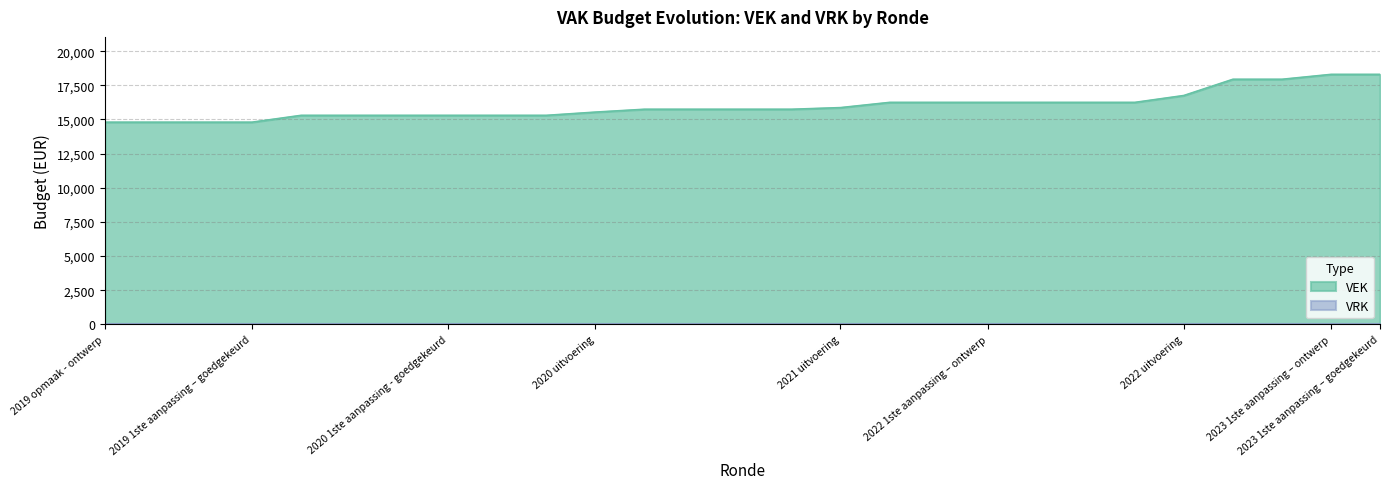

What is the label of the 13th point from the right?

2021 1ste aanpassing - goedgekeurd